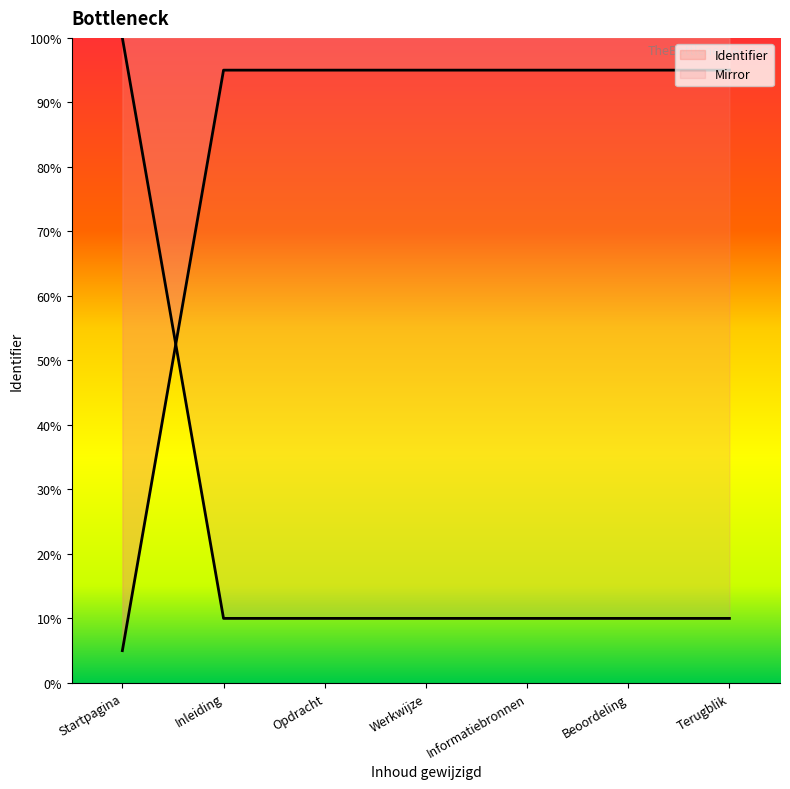

What is the ratio of the value at Opdracht to the value at Inleiding?

1.0